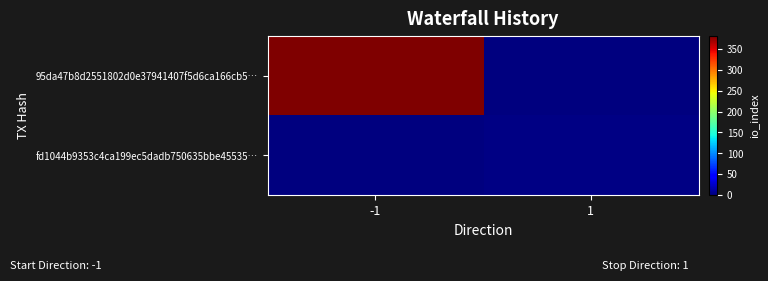

Between 1 and -1, which is larger?

-1